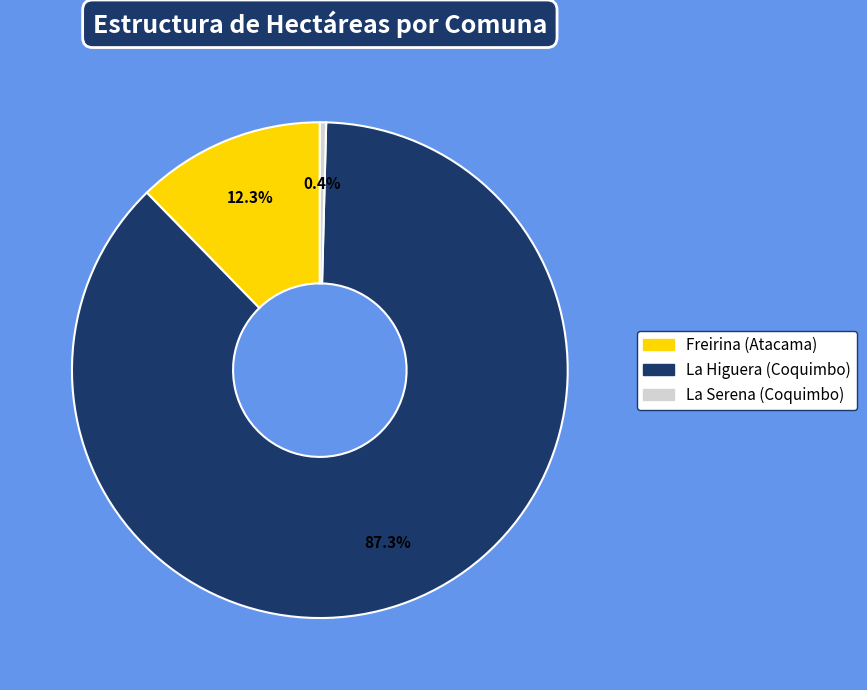

How many segments does this pie chart have?

3